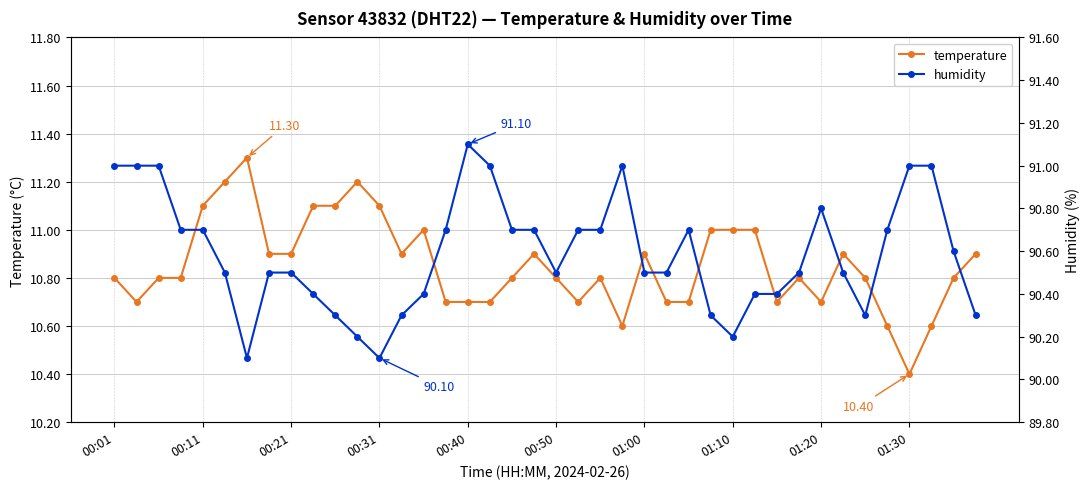

Reading left to right, transcribe all the data shown in this chart.

temperature: 10.8	10.7	10.8	10.8	11.1	11.2	11.3	10.9	10.9	11.1	11.1	11.2	11.1	10.9	11.0	10.7	10.7	10.7	10.8	10.9	10.8	10.7	10.8	10.6	10.9	10.7	10.7	11.0	11.0	11.0	10.7	10.8	10.7	10.9	10.8	10.6	10.4	10.6	10.8	10.9
humidity: 91.0	91.0	91.0	90.7	90.7	90.5	90.1	90.5	90.5	90.4	90.3	90.2	90.1	90.3	90.4	90.7	91.1	91.0	90.7	90.7	90.5	90.7	90.7	91.0	90.5	90.5	90.7	90.3	90.2	90.4	90.4	90.5	90.8	90.5	90.3	90.7	91.0	91.0	90.6	90.3